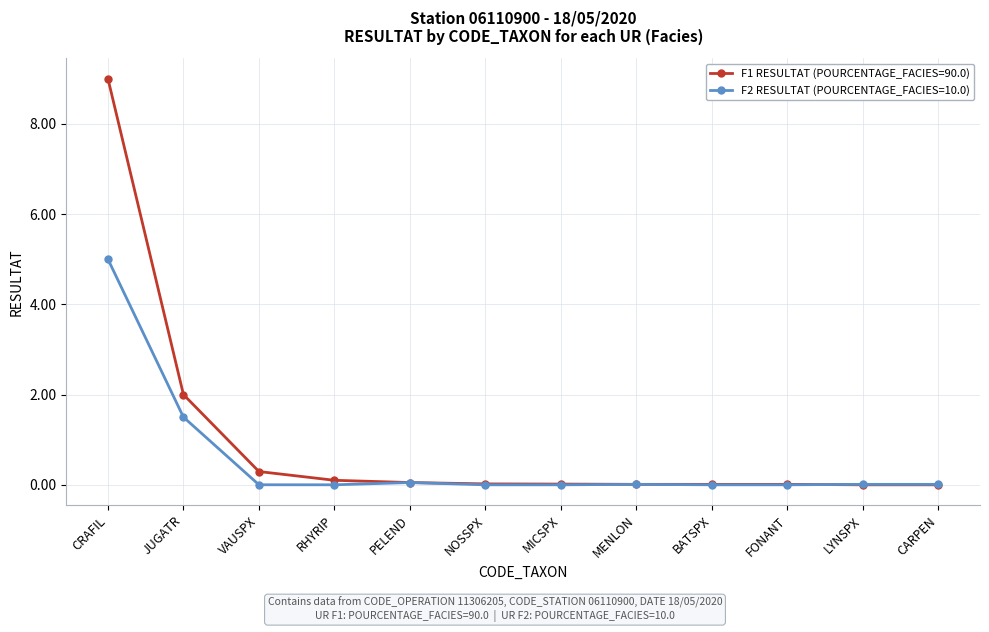

How many distinct data groups are displayed?

2